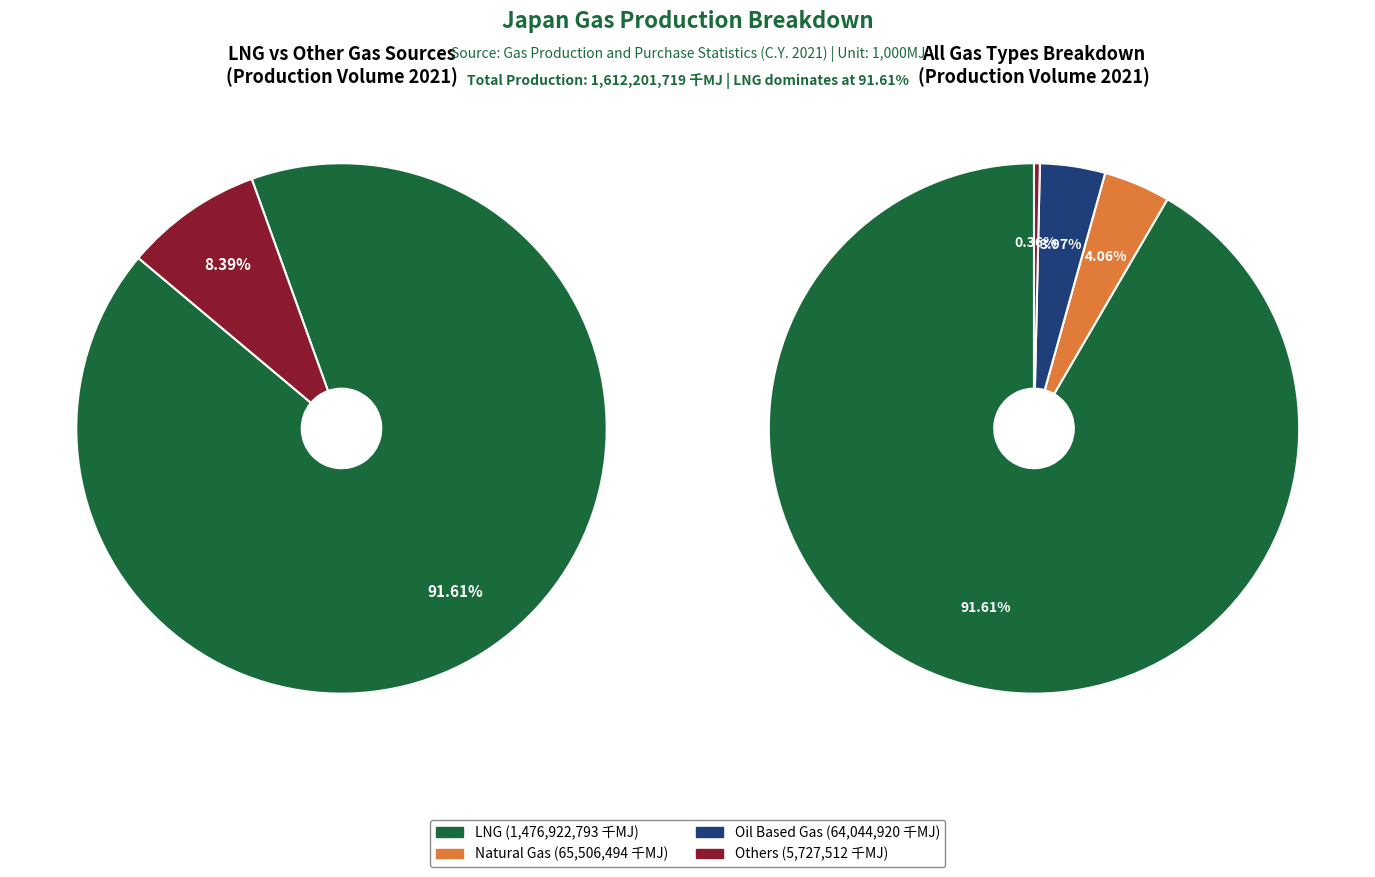

Between Others (その他ガス) and Oil Based Gas (石油系ガス), which is larger?

Oil Based Gas (石油系ガス)